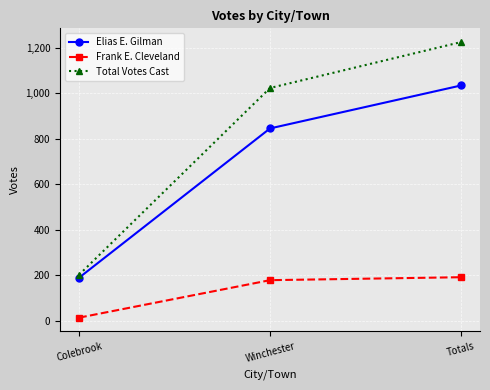

Reading left to right, what are all the values shown in this chart?

Elias E. Gilman: Colebrook=189	Winchester=846	Totals=1035
Frank E. Cleveland: Colebrook=13	Winchester=178	Totals=191
Total Votes Cast: Colebrook=202	Winchester=1024	Totals=1226